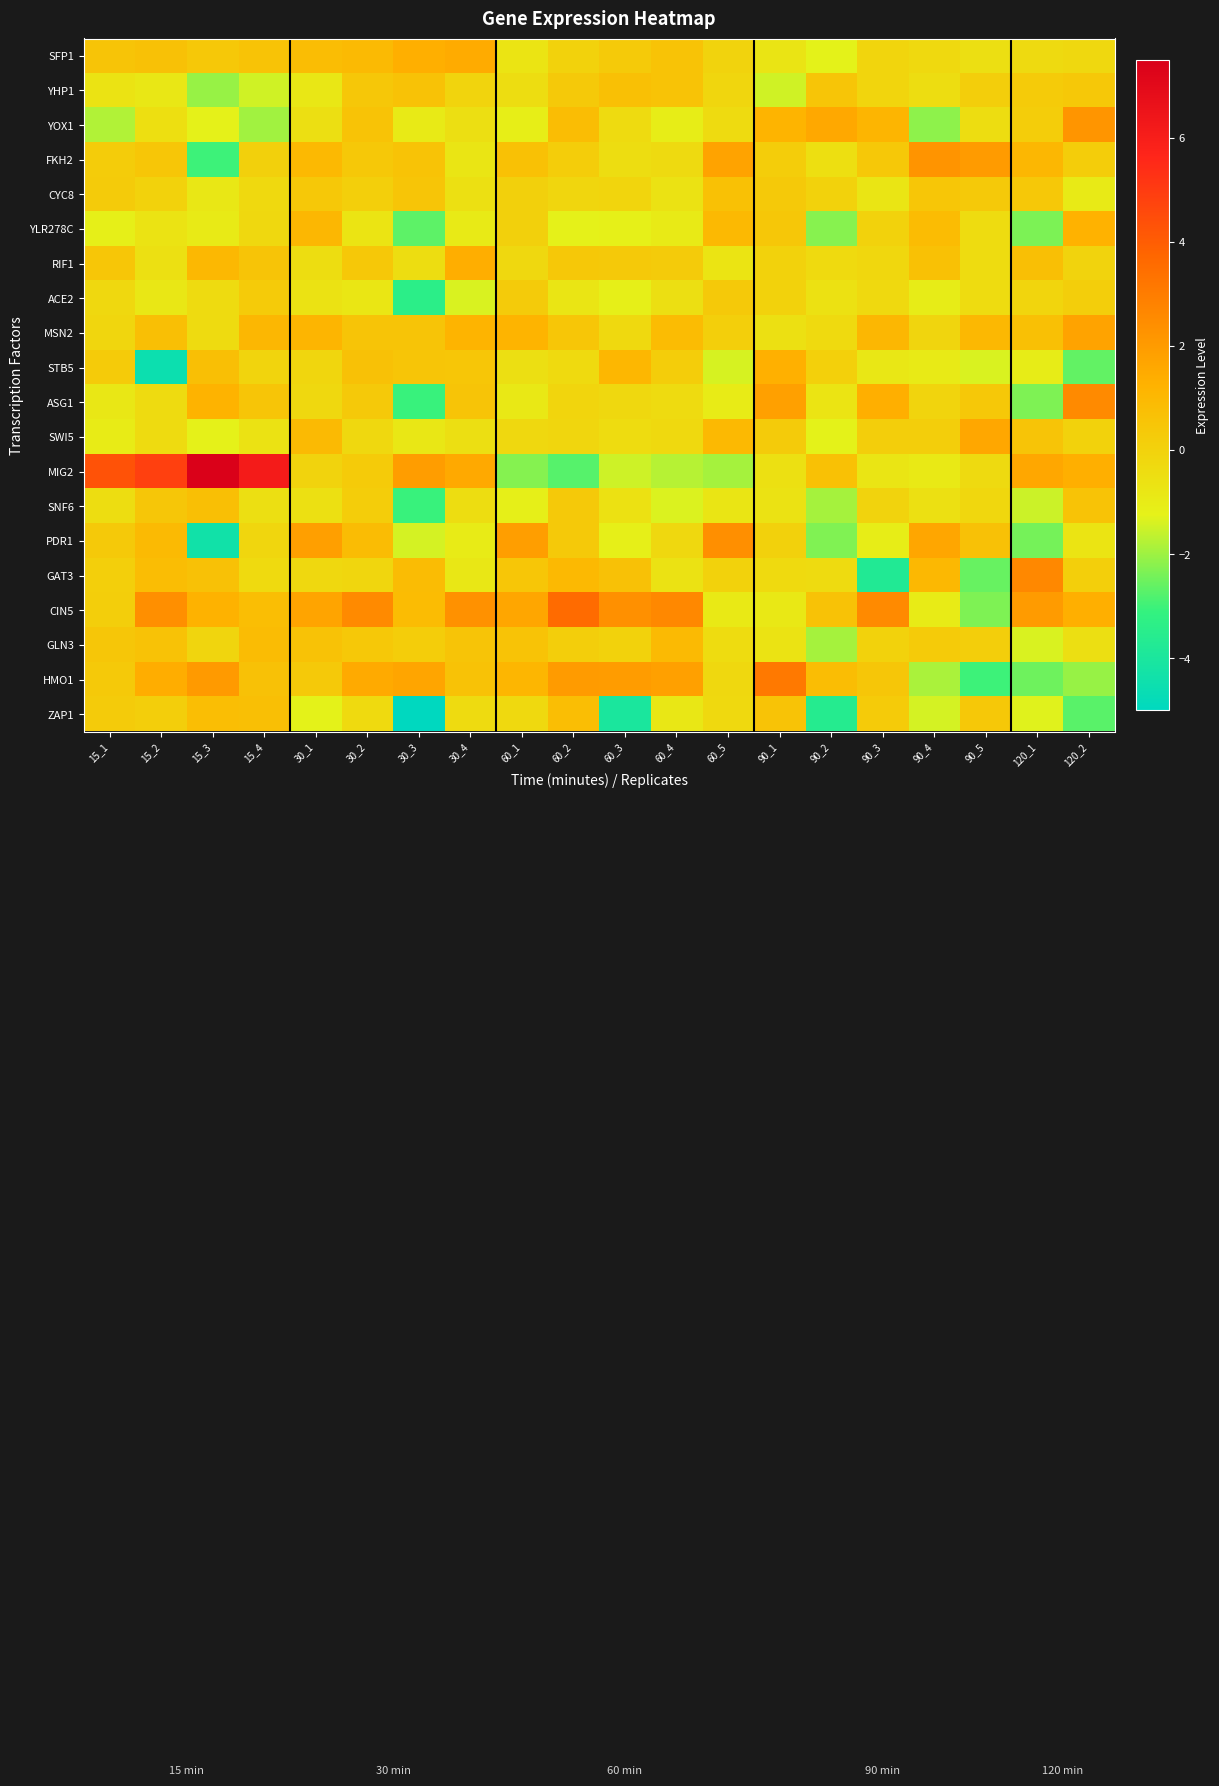

How many data points does each series have?

20